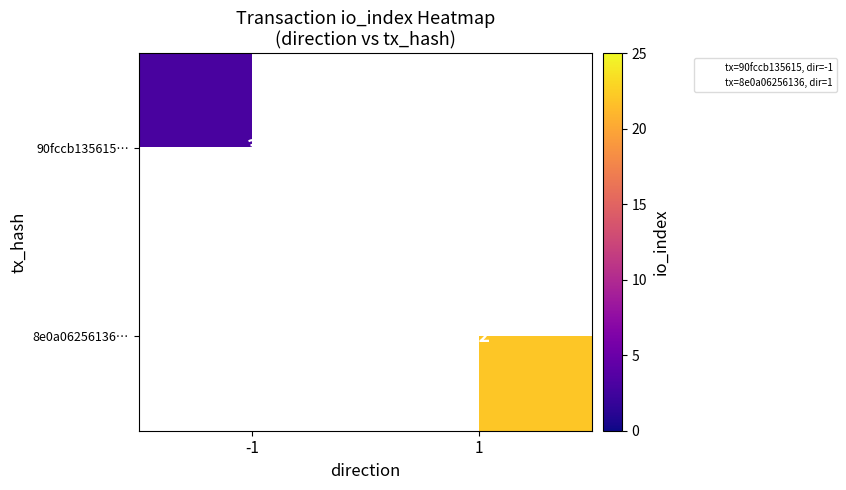

List the labels in order of 8e0a06256136… value, smallest first.

-1, 1